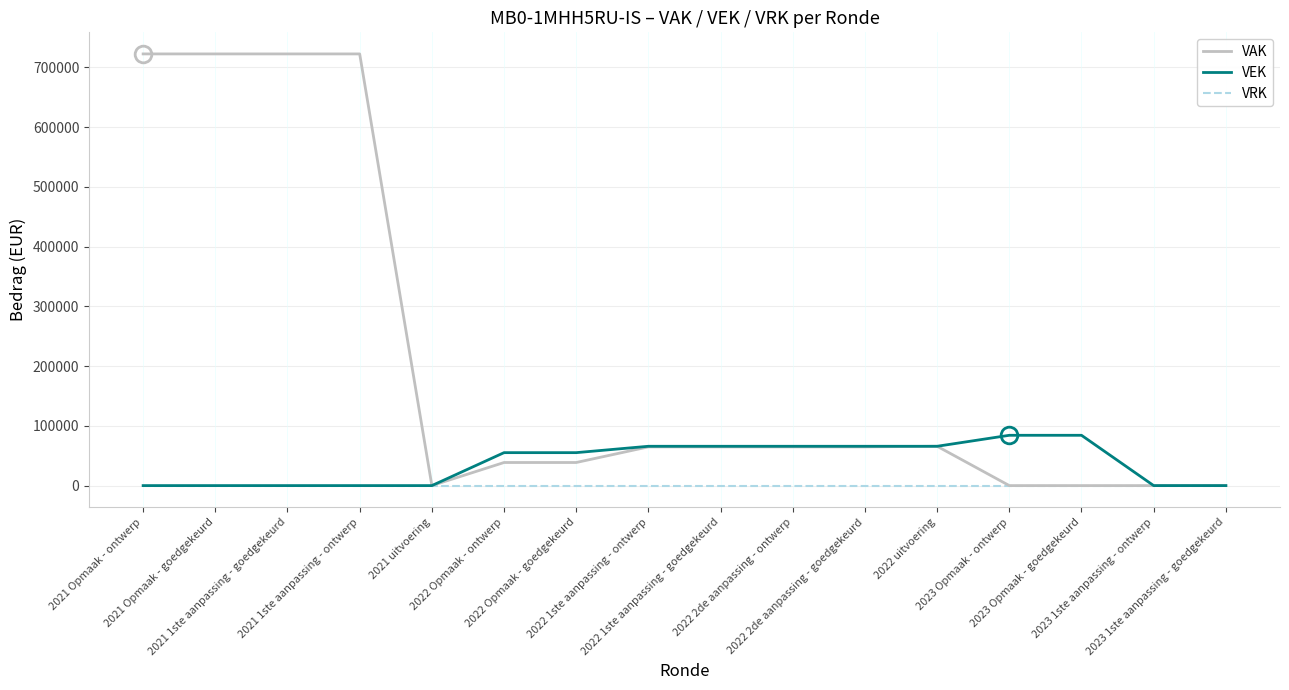

Which series has the largest total across all categories?

VAK